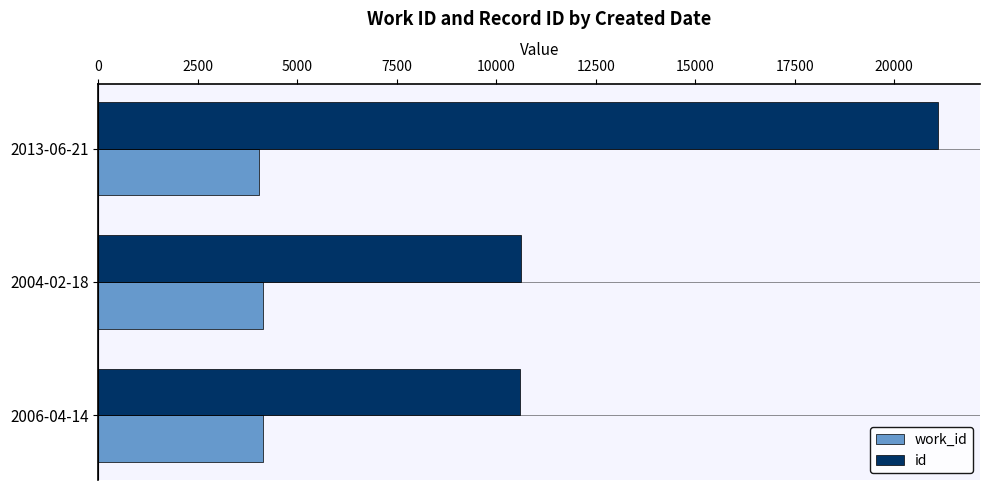

What are all the series names shown in the legend?

work_id, id